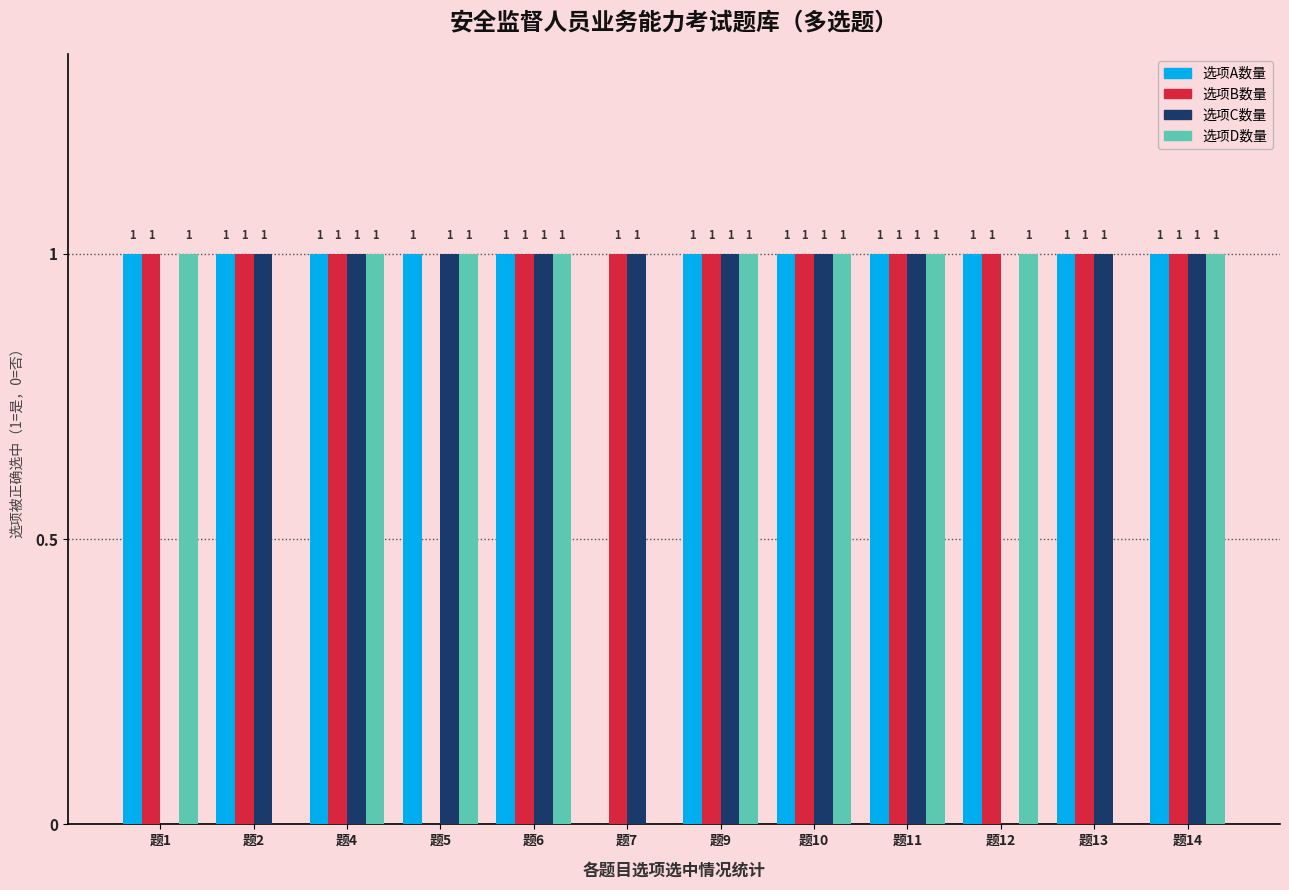

What is the total value across all series at 题13?

3